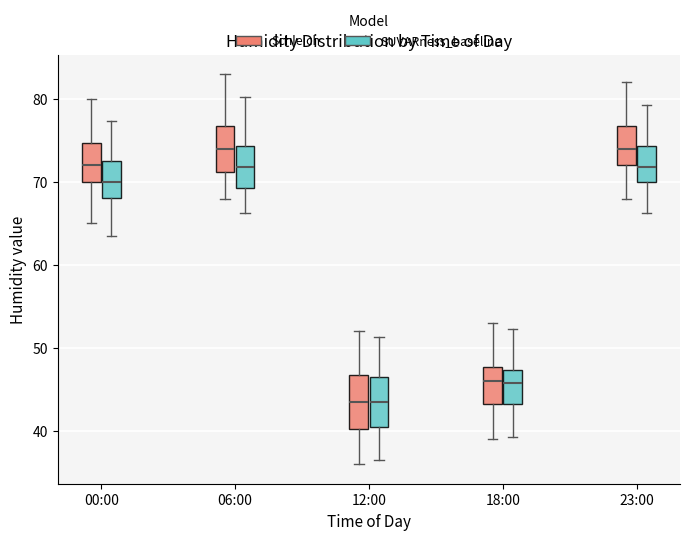

Reading left to right, read every box against the y-axis: the position of its median line, the range the box covers, and the ends of its whiskers. The values are not printed on the chart, so give them approximately, as read against the axis.

00:00 (Schleich): median 72, box 70 to 75, whiskers 65 to 80
00:00 (SUVARness_baseline): median 70, box 68 to 73, whiskers 63 to 77
06:00 (Schleich): median 74, box 71 to 77, whiskers 68 to 83
06:00 (SUVARness_baseline): median 72, box 69 to 74, whiskers 66 to 80
12:00 (Schleich): median 44, box 40 to 47, whiskers 36 to 52
12:00 (SUVARness_baseline): median 43, box 40 to 46, whiskers 36 to 51
18:00 (Schleich): median 46, box 43 to 48, whiskers 39 to 53
18:00 (SUVARness_baseline): median 46, box 43 to 47, whiskers 39 to 52
23:00 (Schleich): median 74, box 72 to 77, whiskers 68 to 82
23:00 (SUVARness_baseline): median 72, box 70 to 74, whiskers 66 to 79